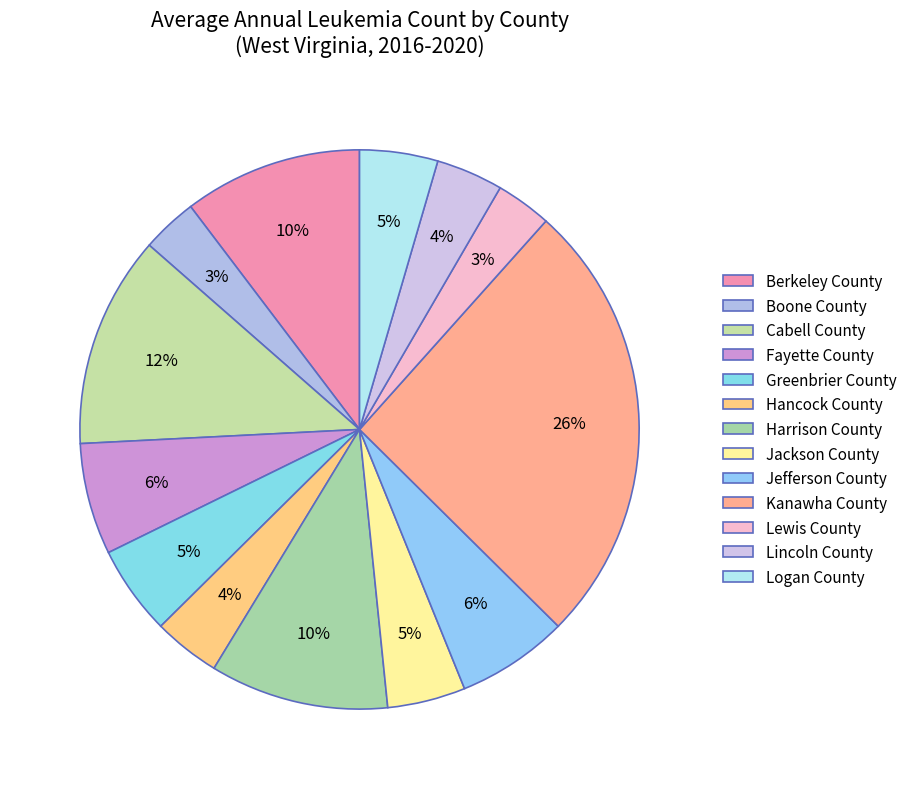

How many slices are in this pie chart?

13